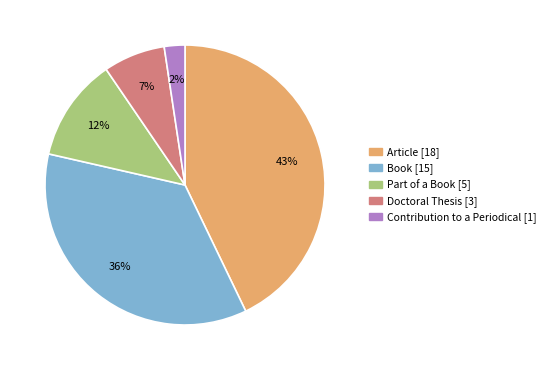

True or false: Part of a Book accounts for 12% of the total.

True